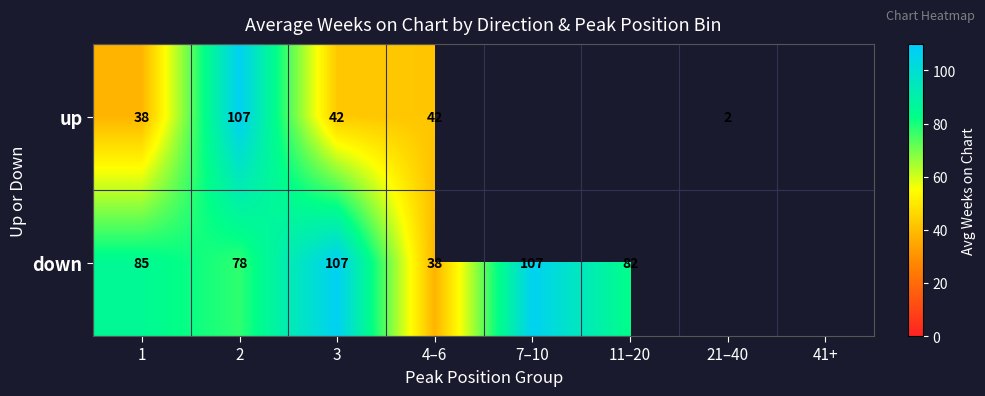

At 2, list the series in order from largest to smallest.

up, down